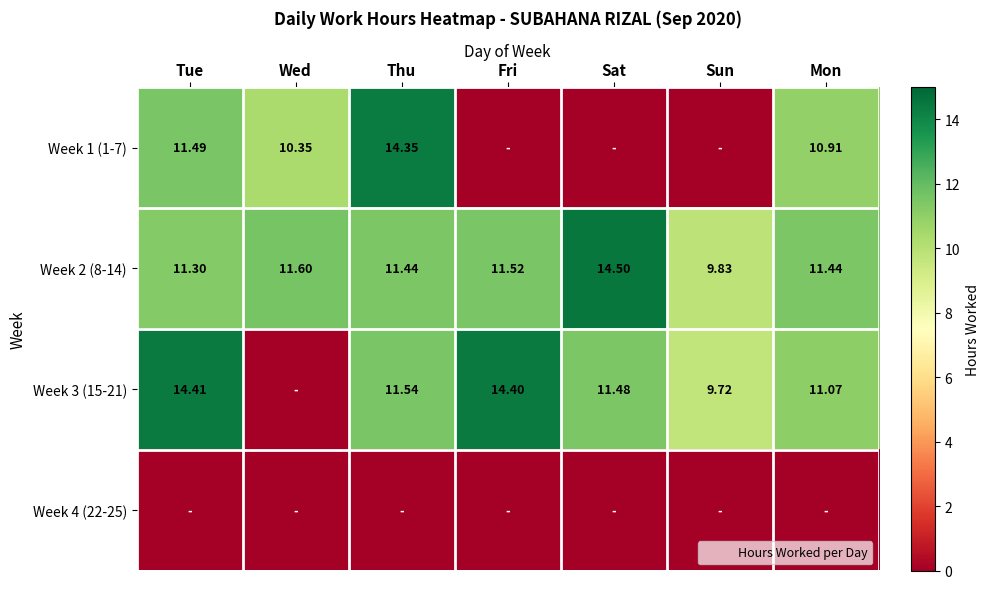

Count the number of data series in this chart.

4